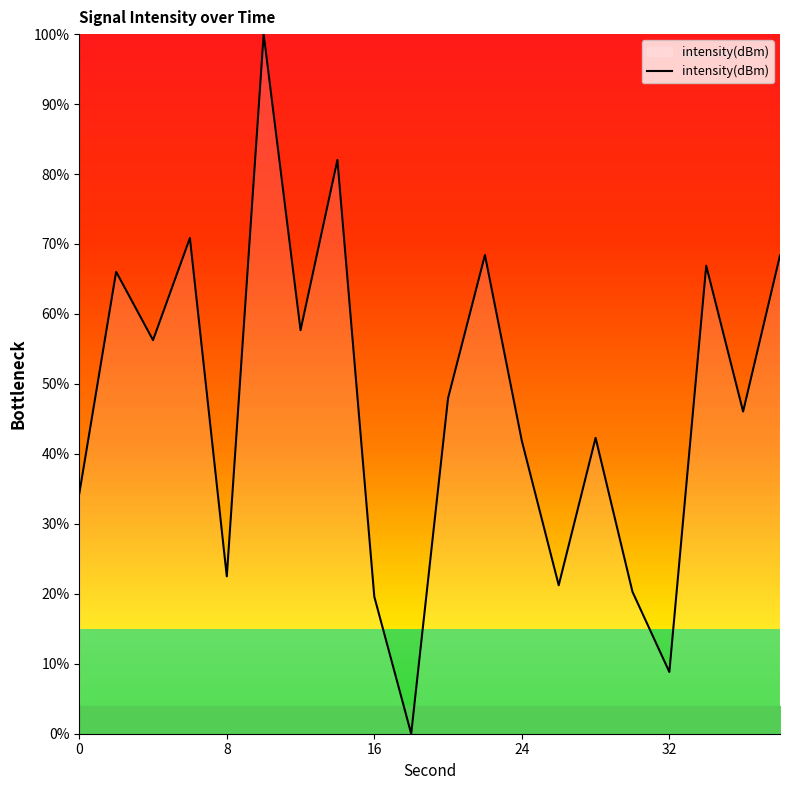

What is the maximum value shown in the chart?

100.0